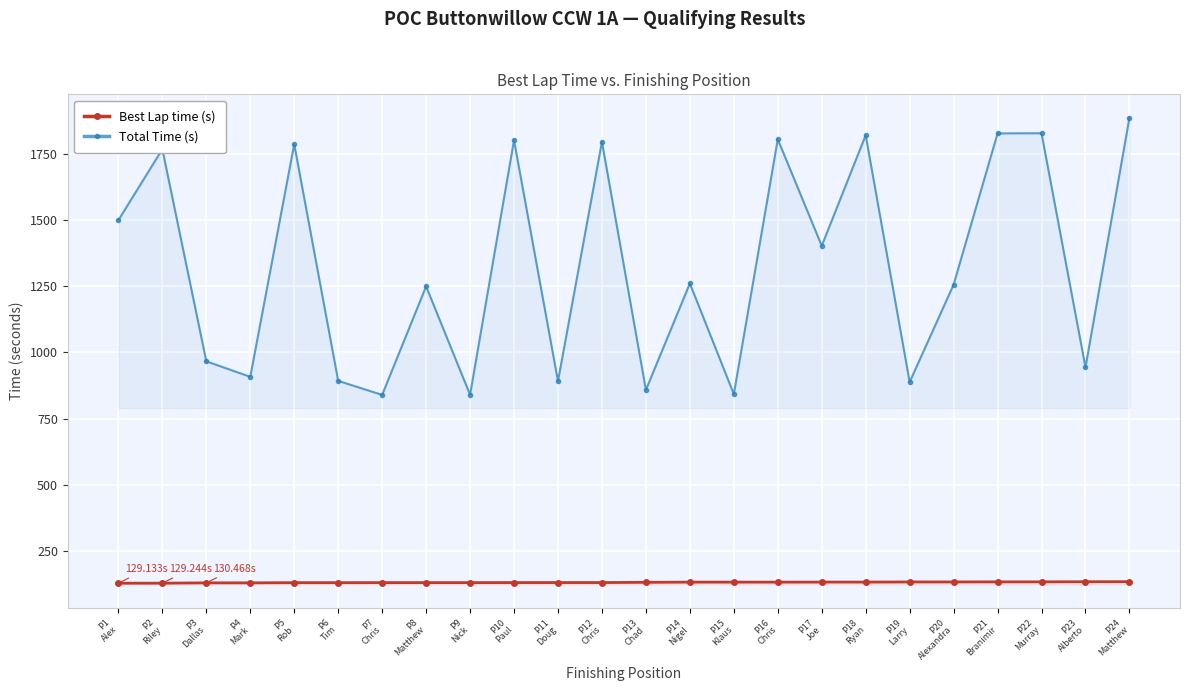

What is the difference between the maximum and minimum values in the Best Lap time (s) series?

5.7